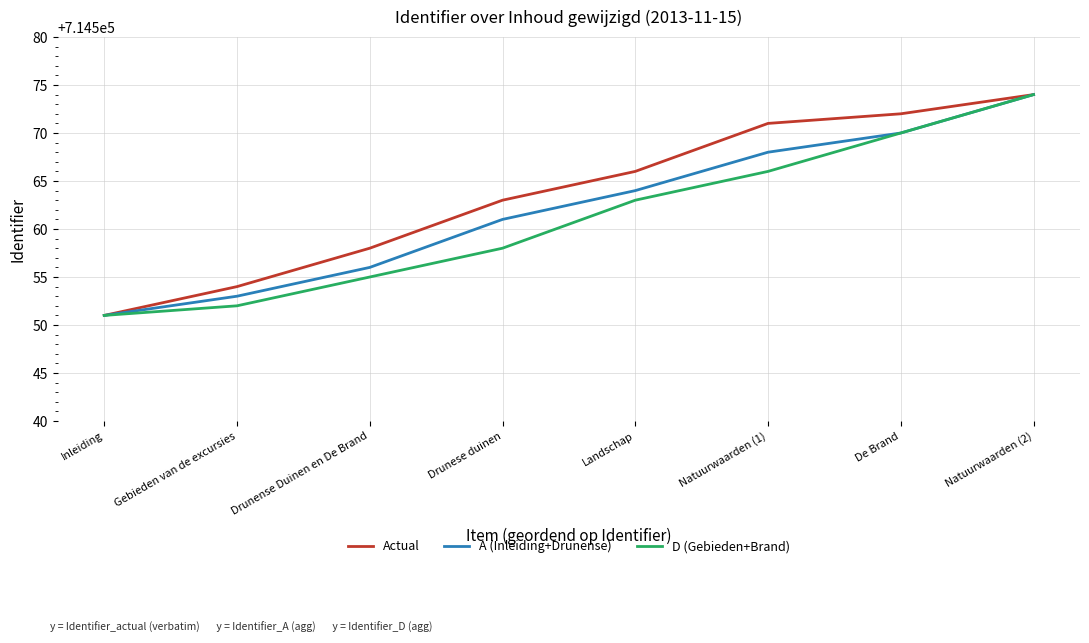

Reading right to left, extract all data points from this chart.

Actual: Natuurwaarden (2)=714574	De Brand=714572	Natuurwaarden (1)=714571	Landschap=714566	Drunese duinen=714563	Drunense Duinen en De Brand=714558	Gebieden van de excursies=714554	Inleiding=714551
A (Inleiding+Drunense): Natuurwaarden (2)=714574	De Brand=714570	Natuurwaarden (1)=714568	Landschap=714564	Drunese duinen=714561	Drunense Duinen en De Brand=714556	Gebieden van de excursies=714553	Inleiding=714551
D (Gebieden+Brand): Natuurwaarden (2)=714574	De Brand=714570	Natuurwaarden (1)=714566	Landschap=714563	Drunese duinen=714558	Drunense Duinen en De Brand=714555	Gebieden van de excursies=714552	Inleiding=714551